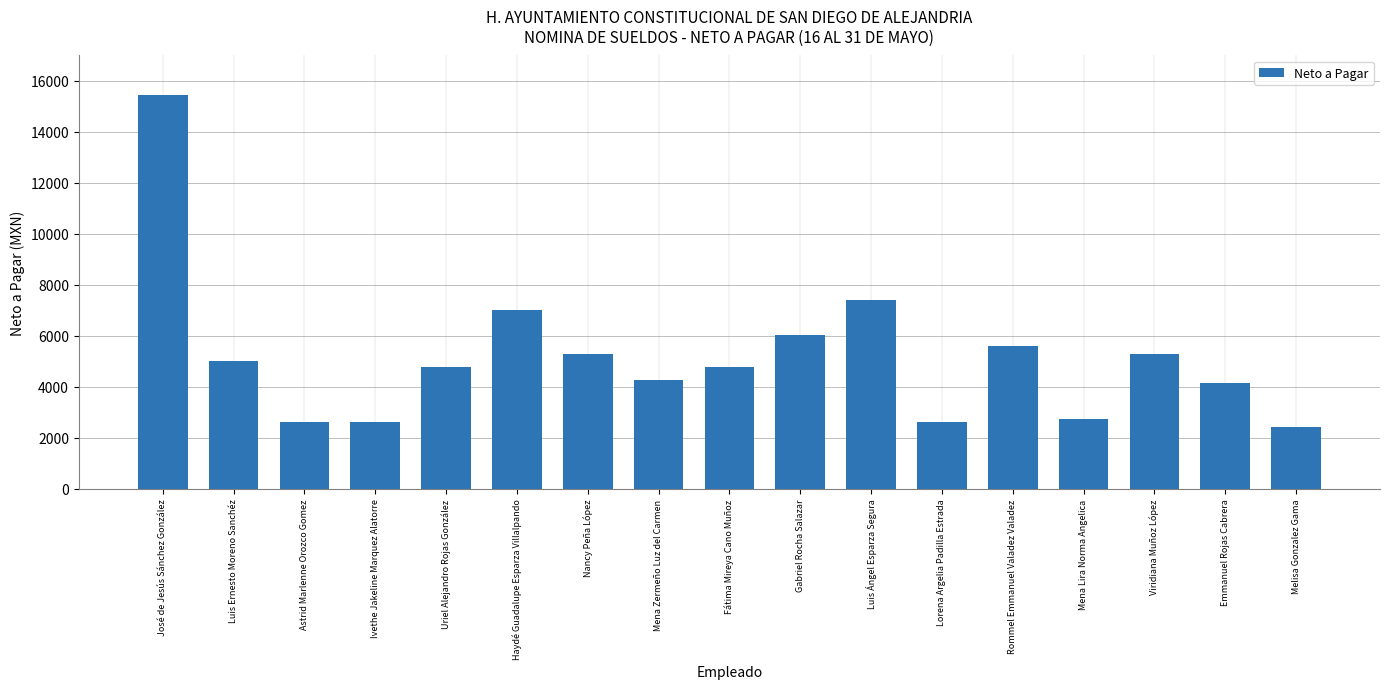

The chart shows a value of 6032.4 at Emmanuel Rojas Cabrera. True or false?

False